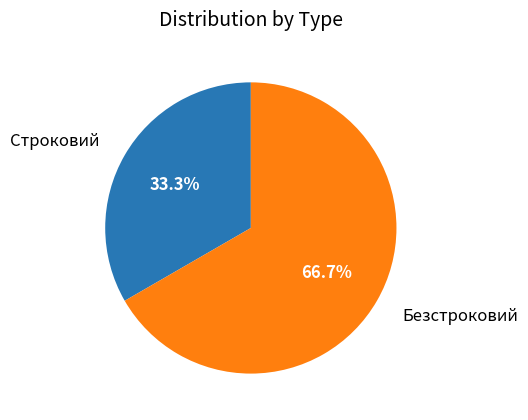

How many segments does this pie chart have?

2